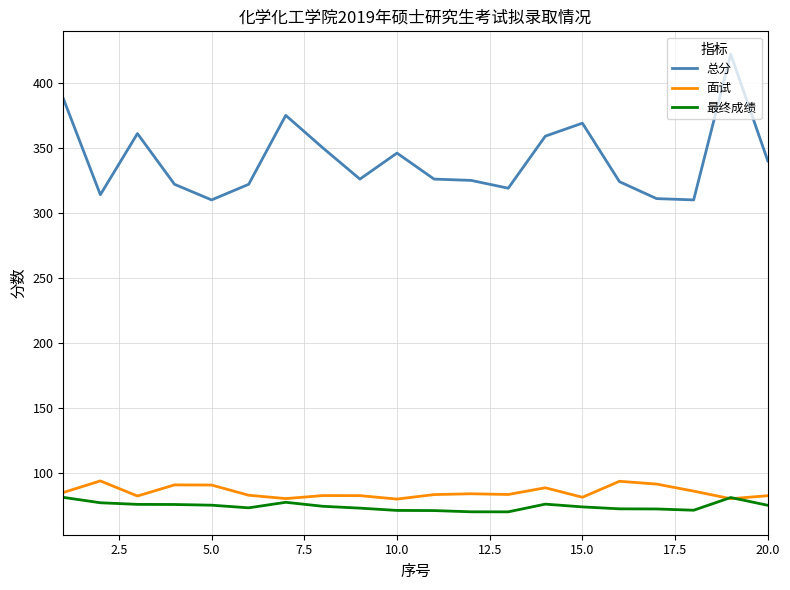

What is the minimum value for 总分?

310.0